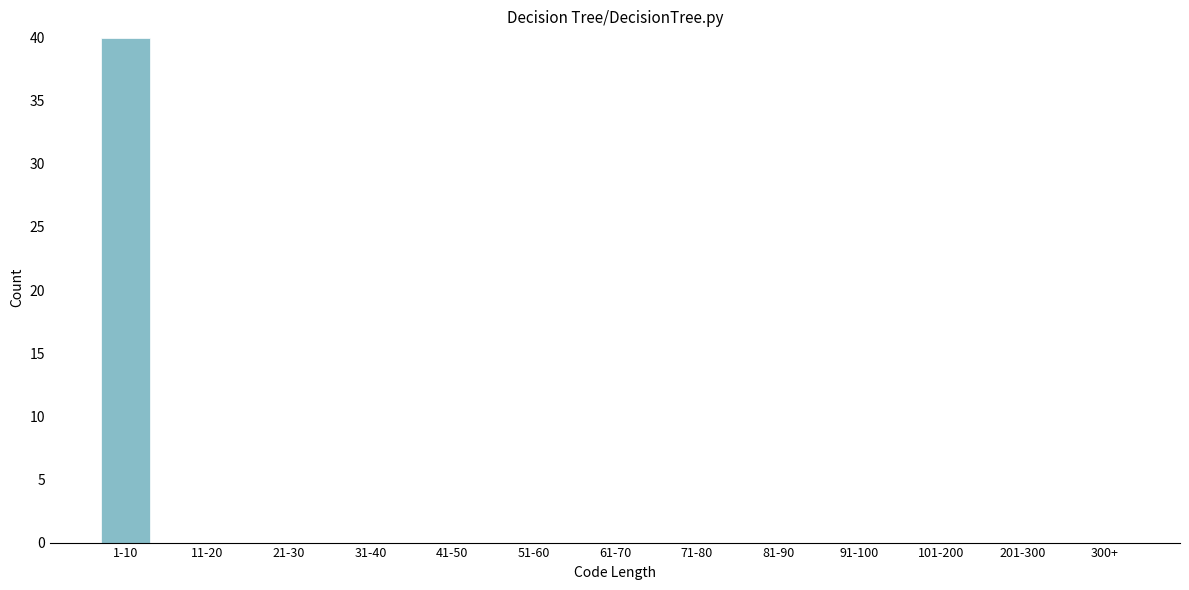

Reading right to left, transcribe all the data shown in this chart.

300+=0	201-300=0	101-200=0	91-100=0	81-90=0	71-80=0	61-70=0	51-60=0	41-50=0	31-40=0	21-30=0	11-20=0	1-10=40